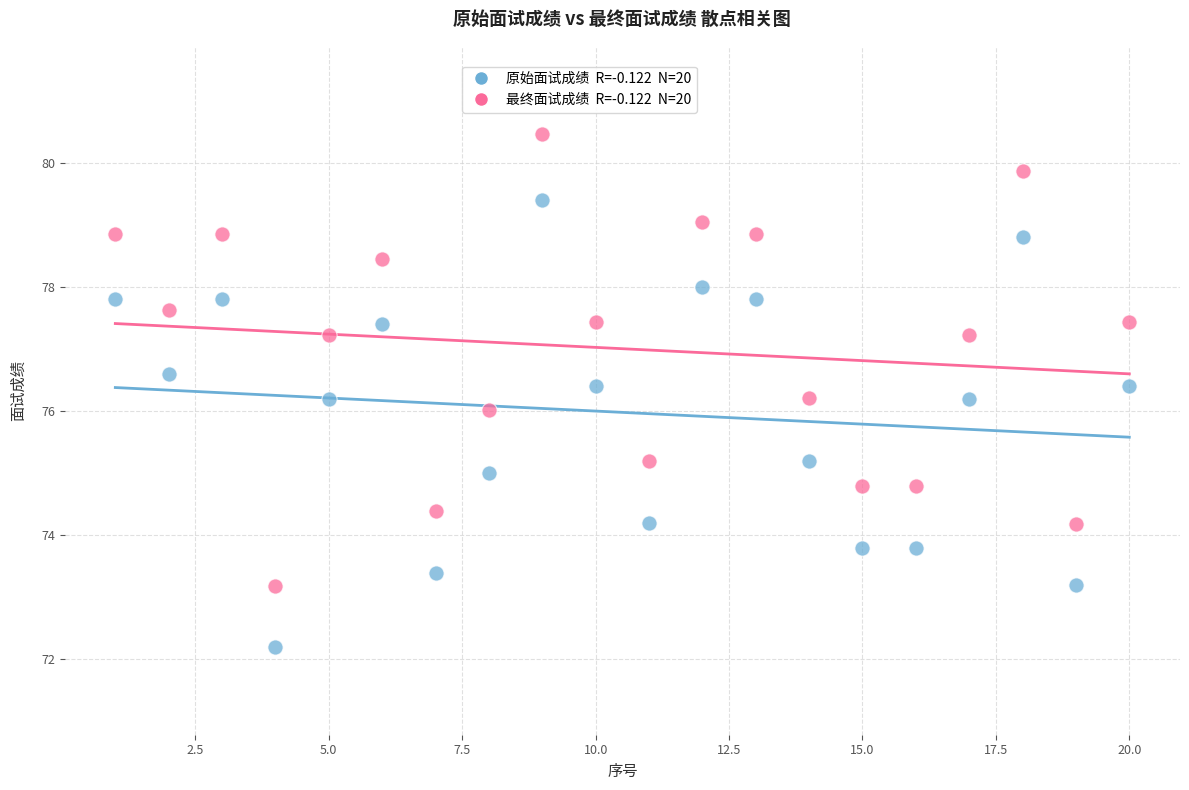

Across all data points, what is the range of X values (max minus min)?

19.0